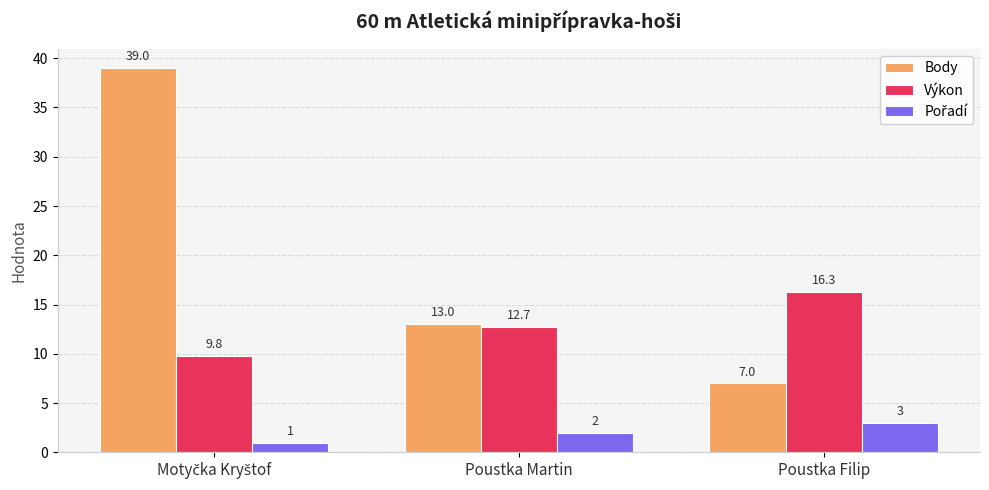

What is the difference between the maximum and second lowest values in the Výkon series?

3.6